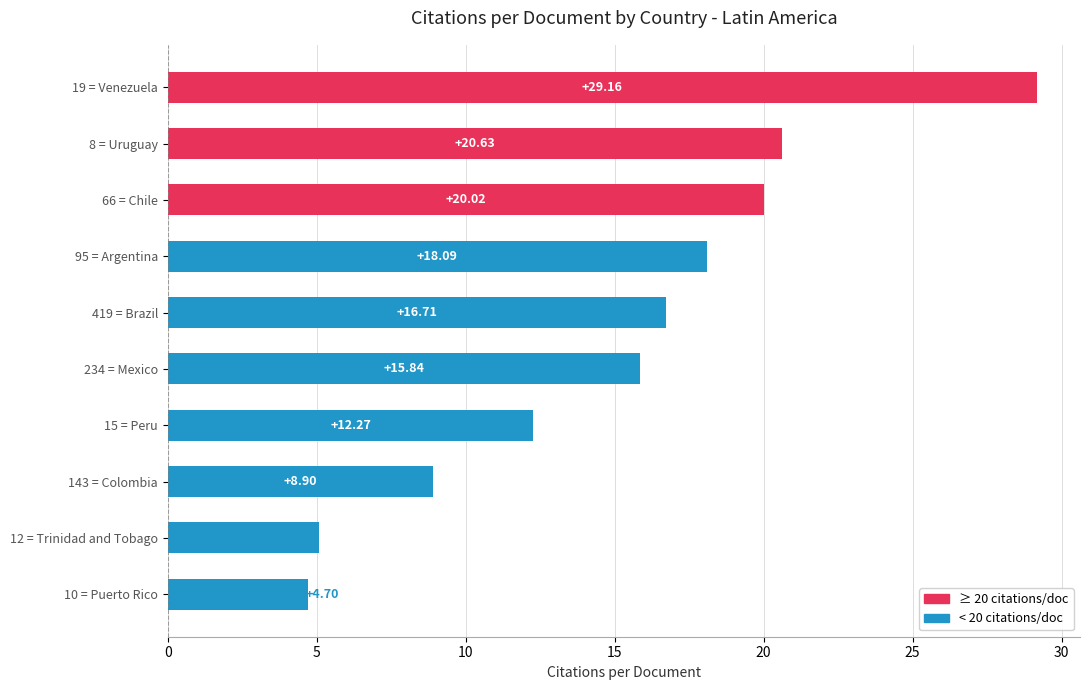

List the labels in order of value, largest first.

19 = Venezuela, 8 = Uruguay, 66 = Chile, 95 = Argentina, 419 = Brazil, 234 = Mexico, 15 = Peru, 143 = Colombia, 12 = Trinidad and Tobago, 10 = Puerto Rico